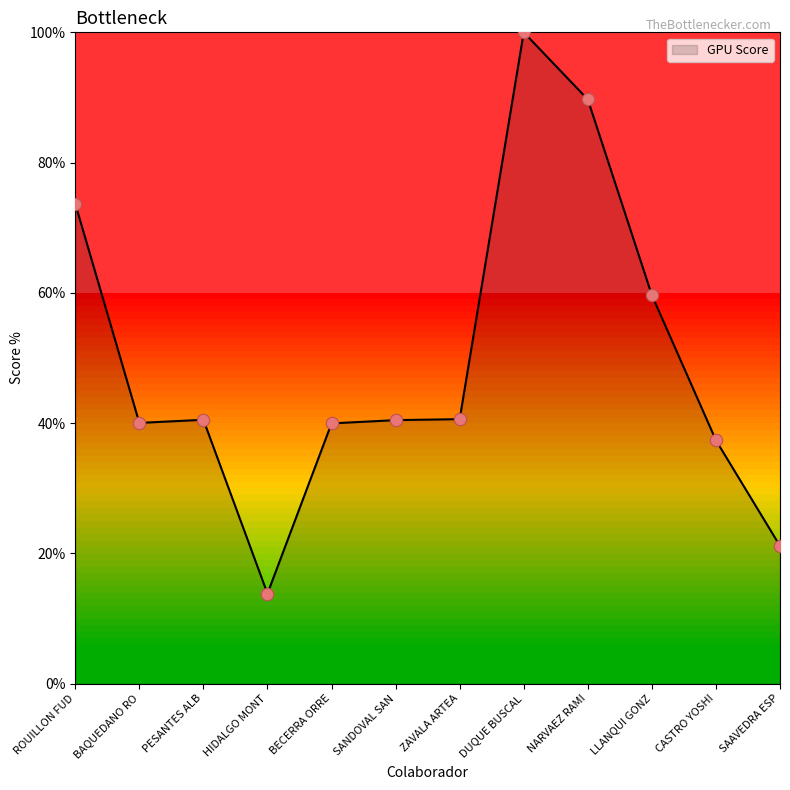

Which has a higher value, ROUILLON FUD or HIDALGO MONT?

ROUILLON FUD